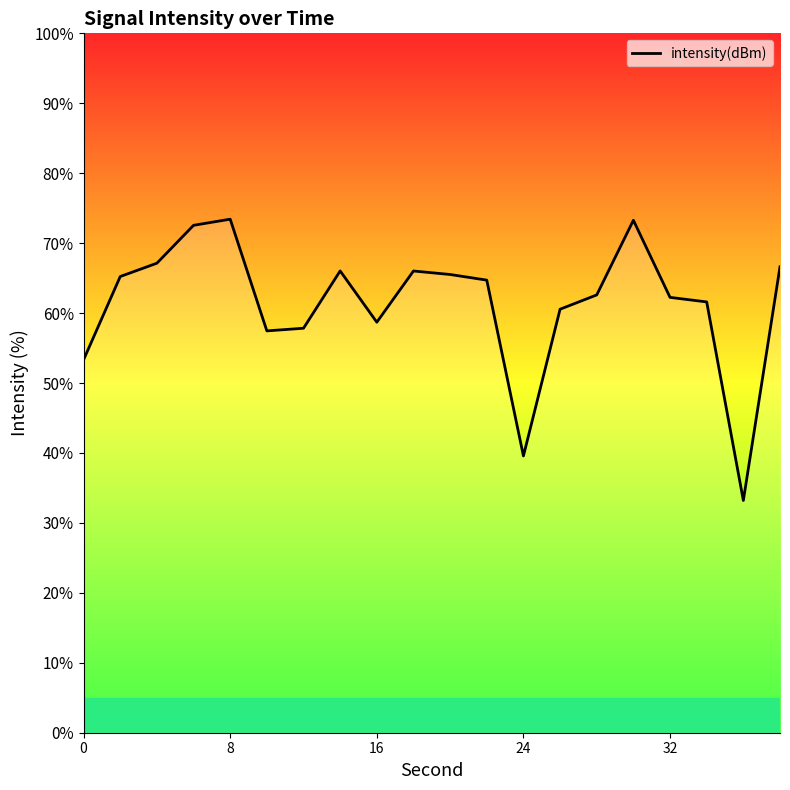

What is the smallest value displayed?

33.2